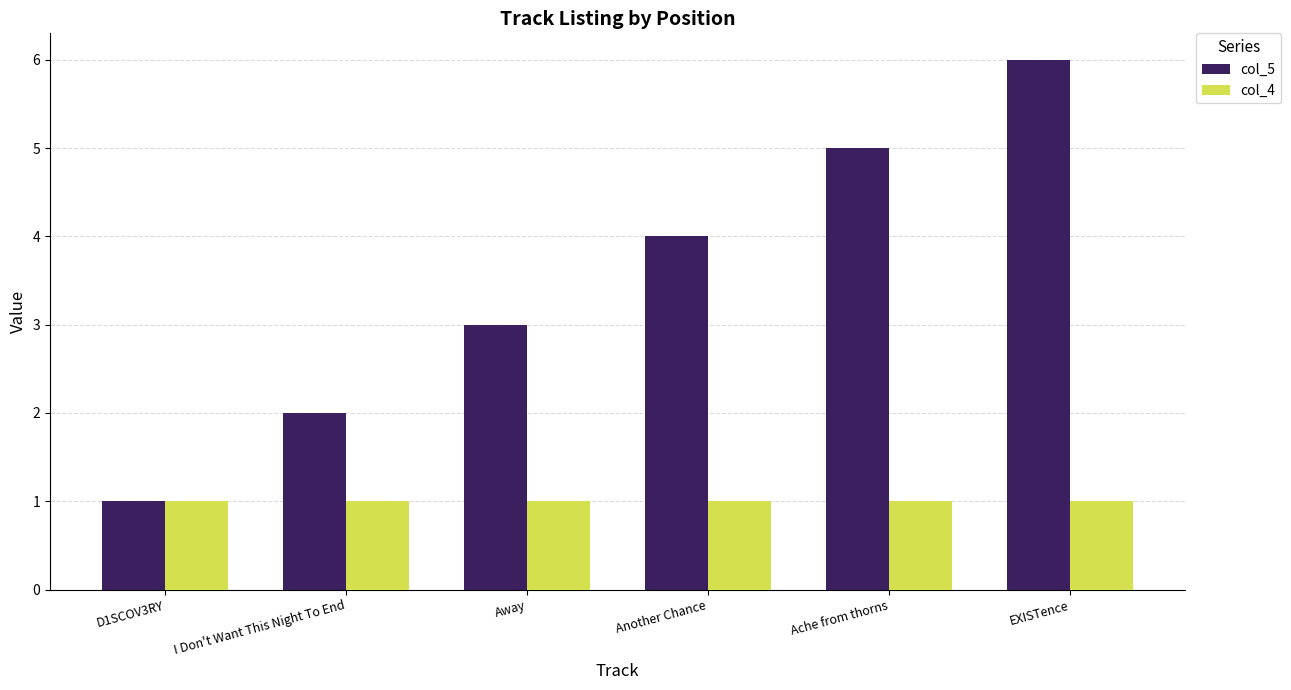

What is the sum of all col_5 values?

21